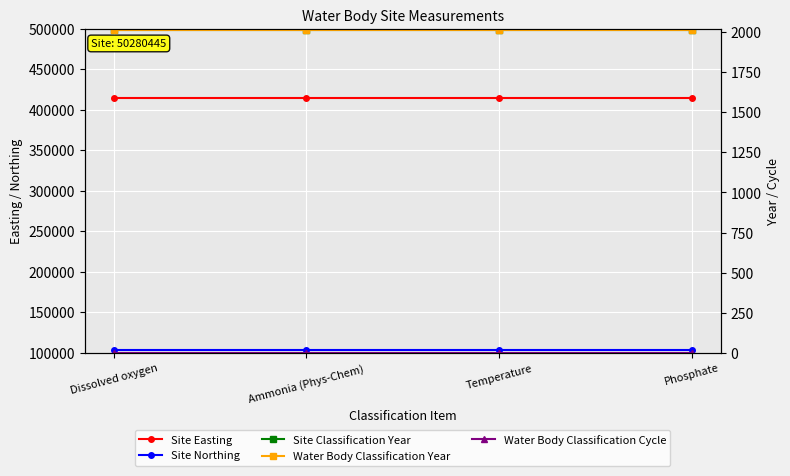

True or false: Site Classification Year has a value of 1009 at Ammonia (Phys-Chem).

False